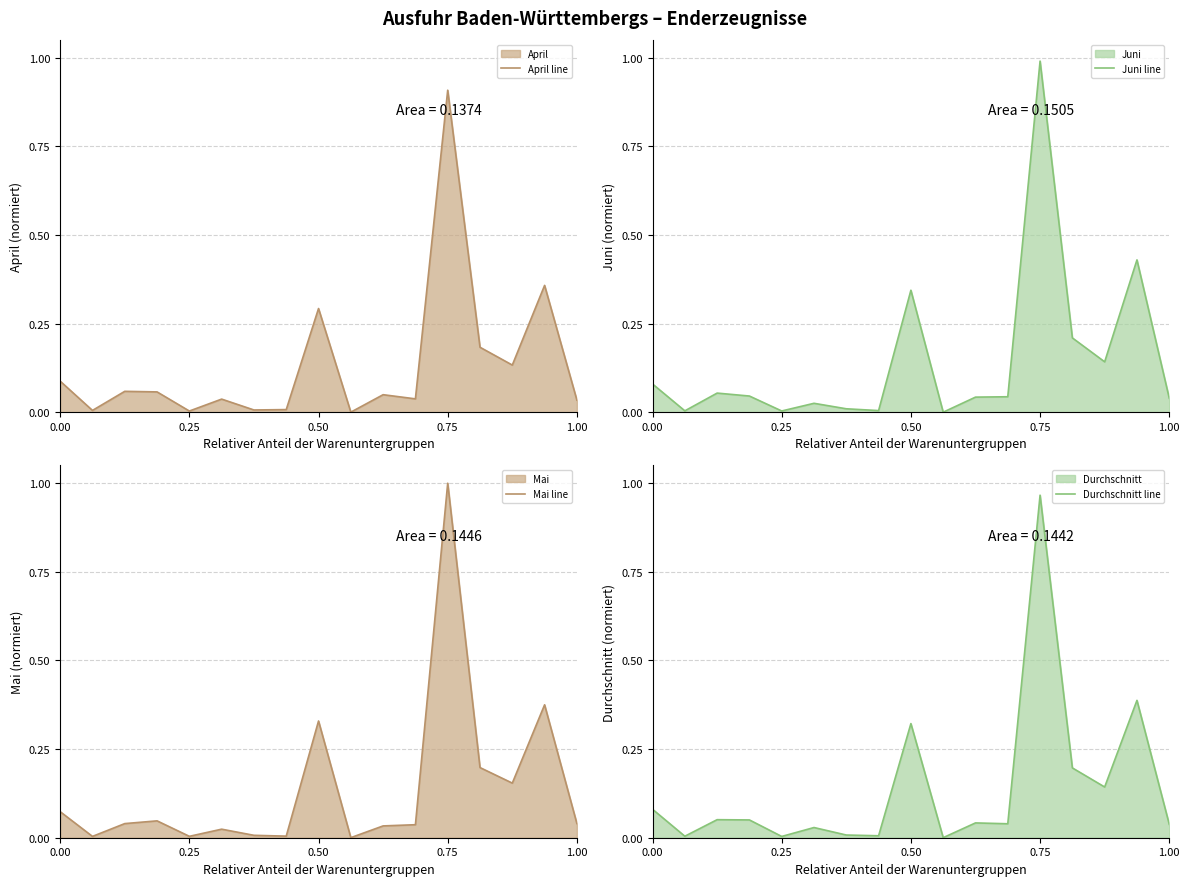

Is it true that Durchschnitt line equals 0.0 at 0.00?

False